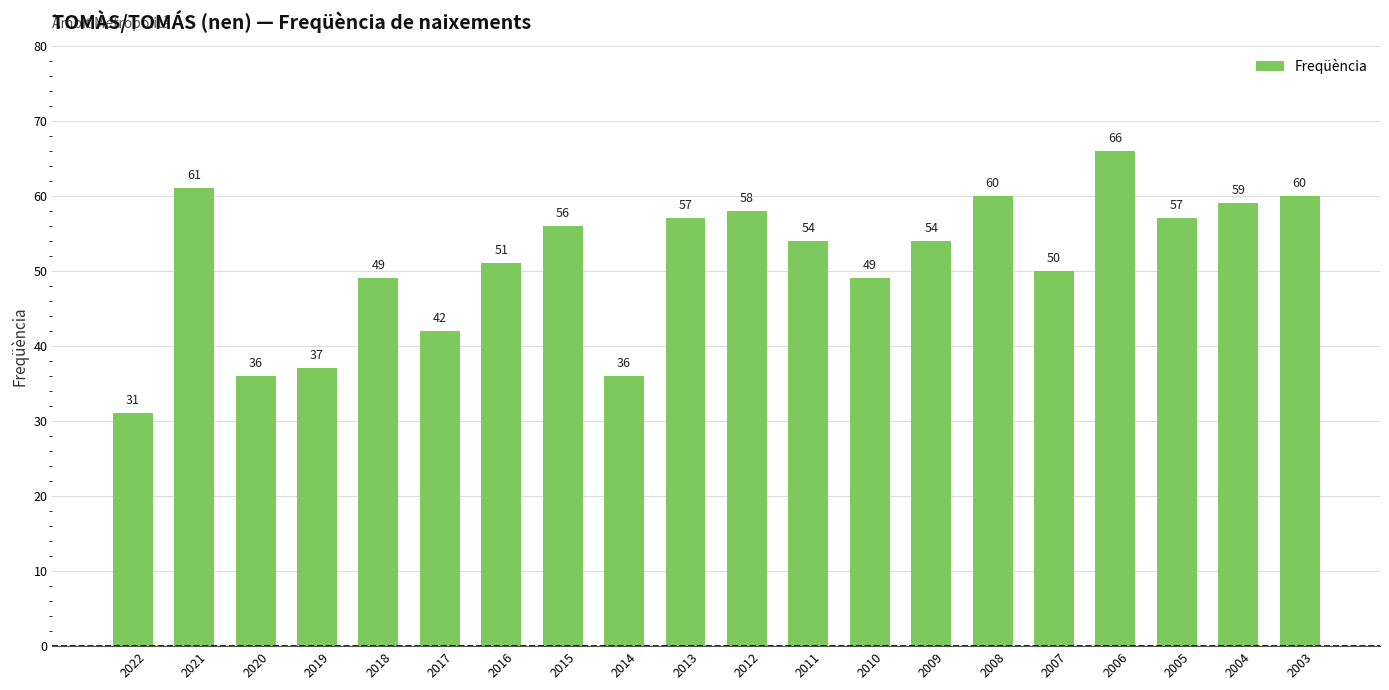

What is the sum of the values at 2004 and 2005?

116